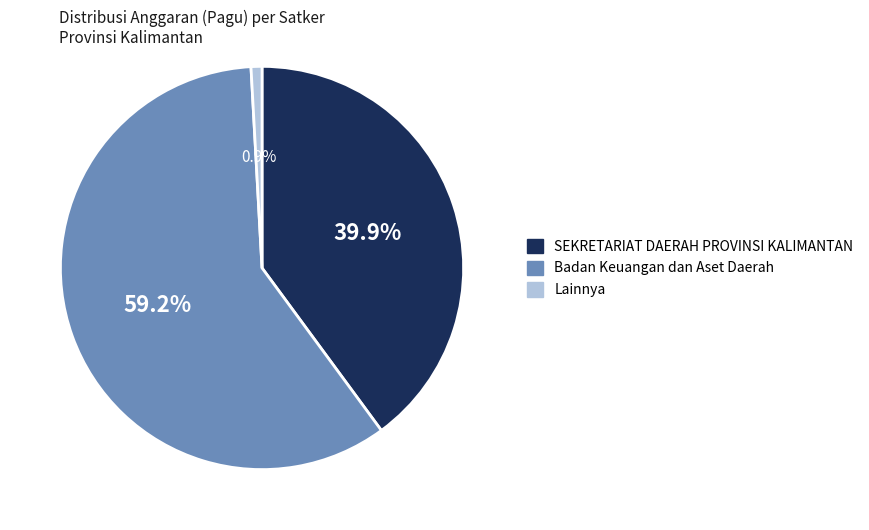

Is there a majority slice in this chart?

Yes